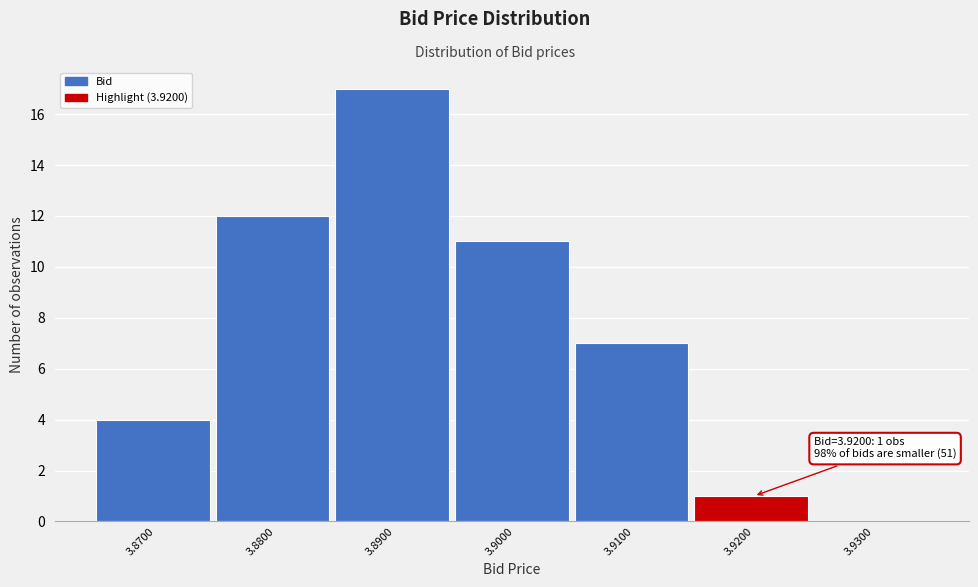

Which range on the x-axis has the tallest bar?

3.885 to 3.895